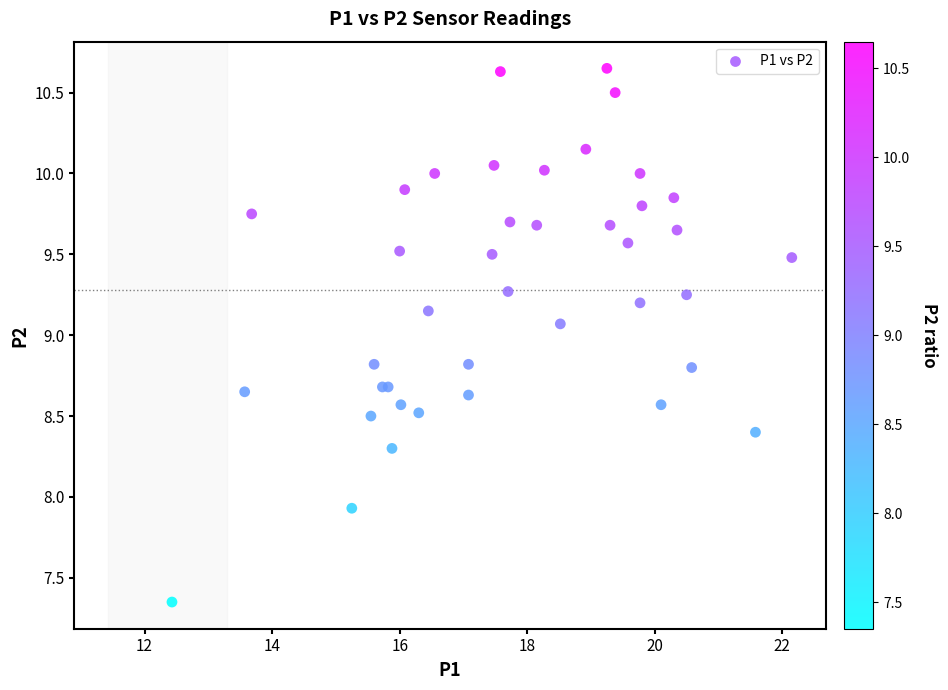

What Y value in the scatter plot is closest to 9?

9.1